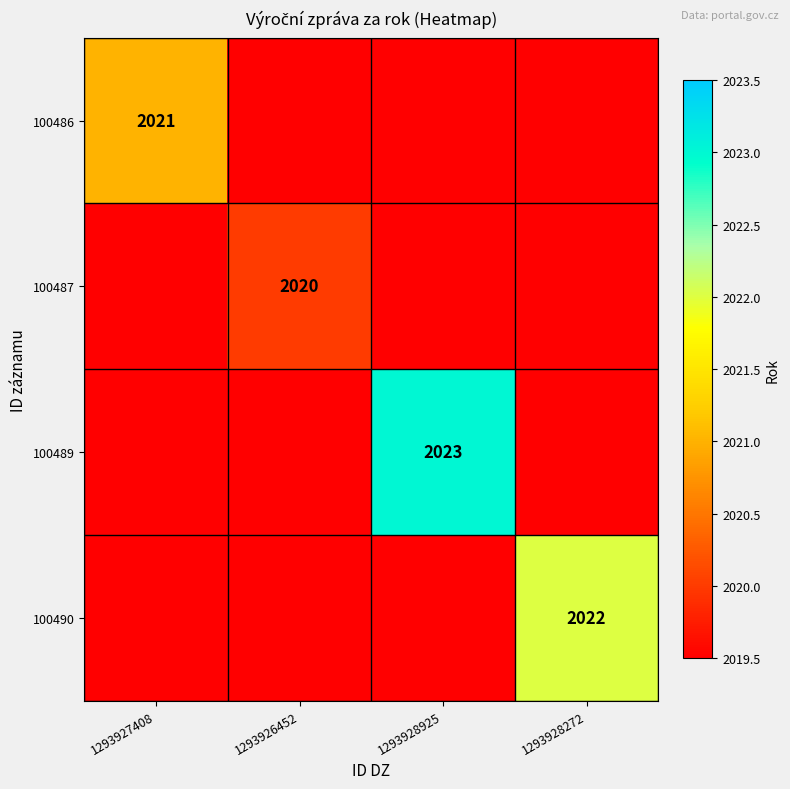

The 100489 series shows 2023 at 1293928925. True or false?

True